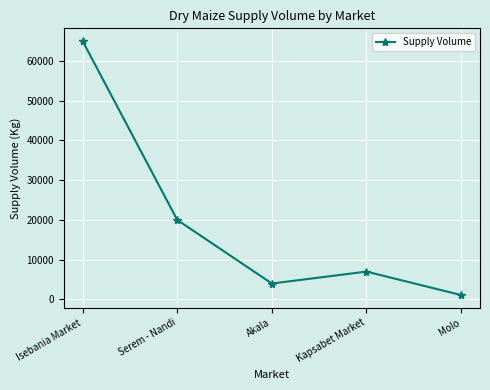

Reading left to right, what are all the values shown in this chart?

Isebania Market=65000	Serem - Nandi=20000	Akala=4000	Kapsabet Market=7000	Molo=1100